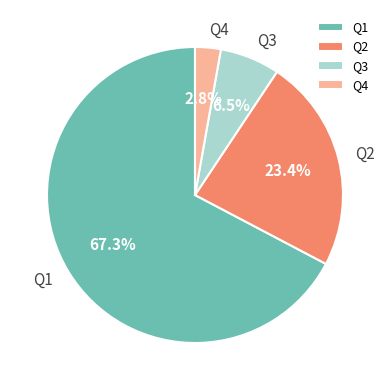

Combined, do Q2 and Q3 account for over 50%?

No